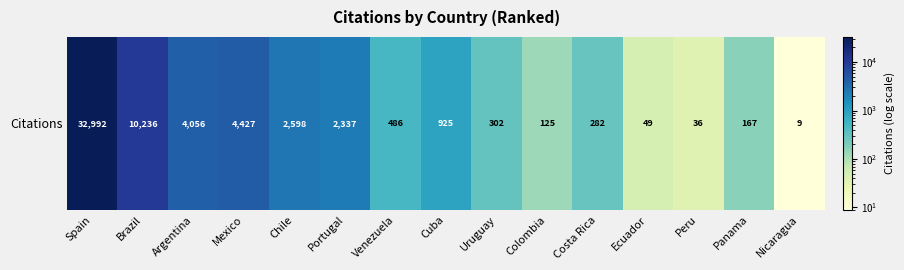

Reading left to right, list all the values displayed in this chart.

Spain=32992	Brazil=10236	Argentina=4056	Mexico=4427	Chile=2598	Portugal=2337	Venezuela=486	Cuba=925	Uruguay=302	Colombia=125	Costa Rica=282	Ecuador=49	Peru=36	Panama=167	Nicaragua=9